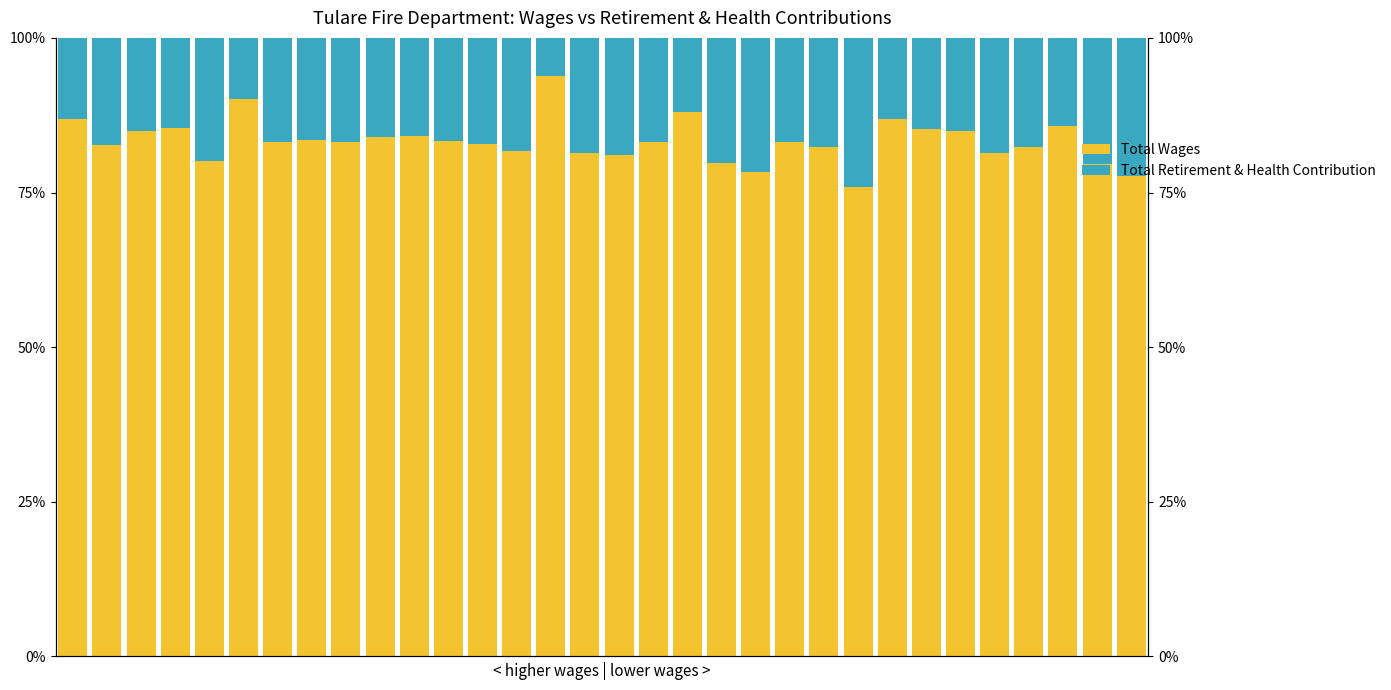

List the series in order of their overall mean, lowest first.

Total Retirement & Health Contribution, Total Wages